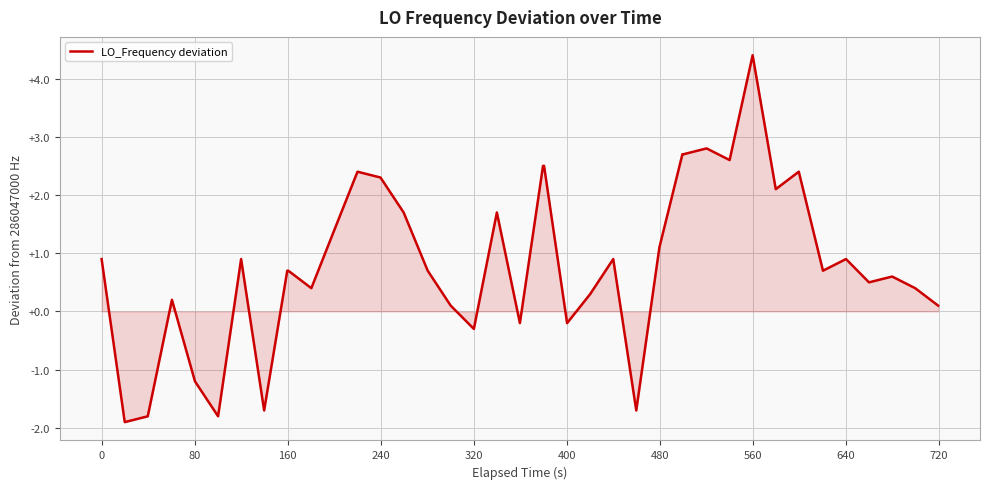

What is the maximum value shown in the chart?

4.4